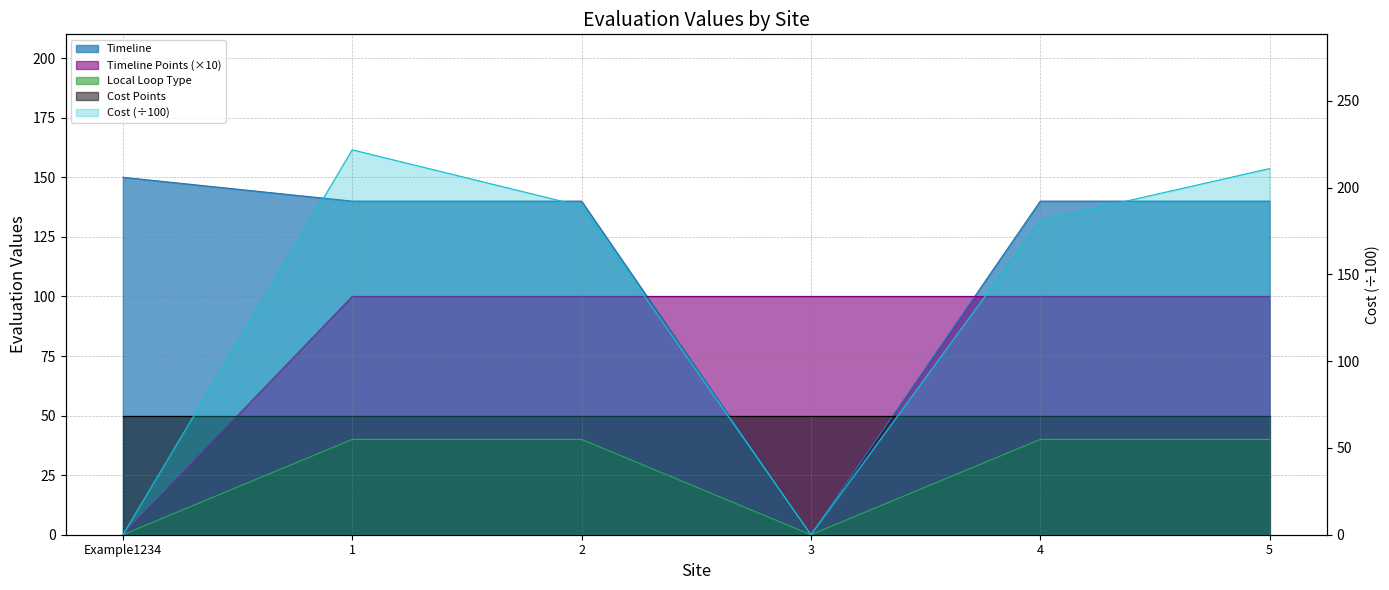

Which series has the largest range (max minus min)?

Cost